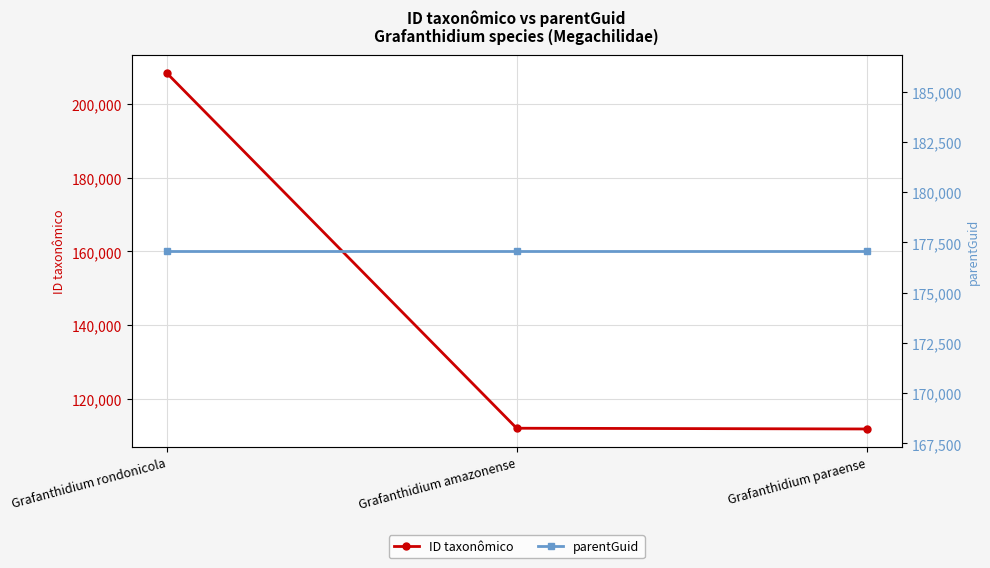

Does the chart have visible grid lines?

Yes